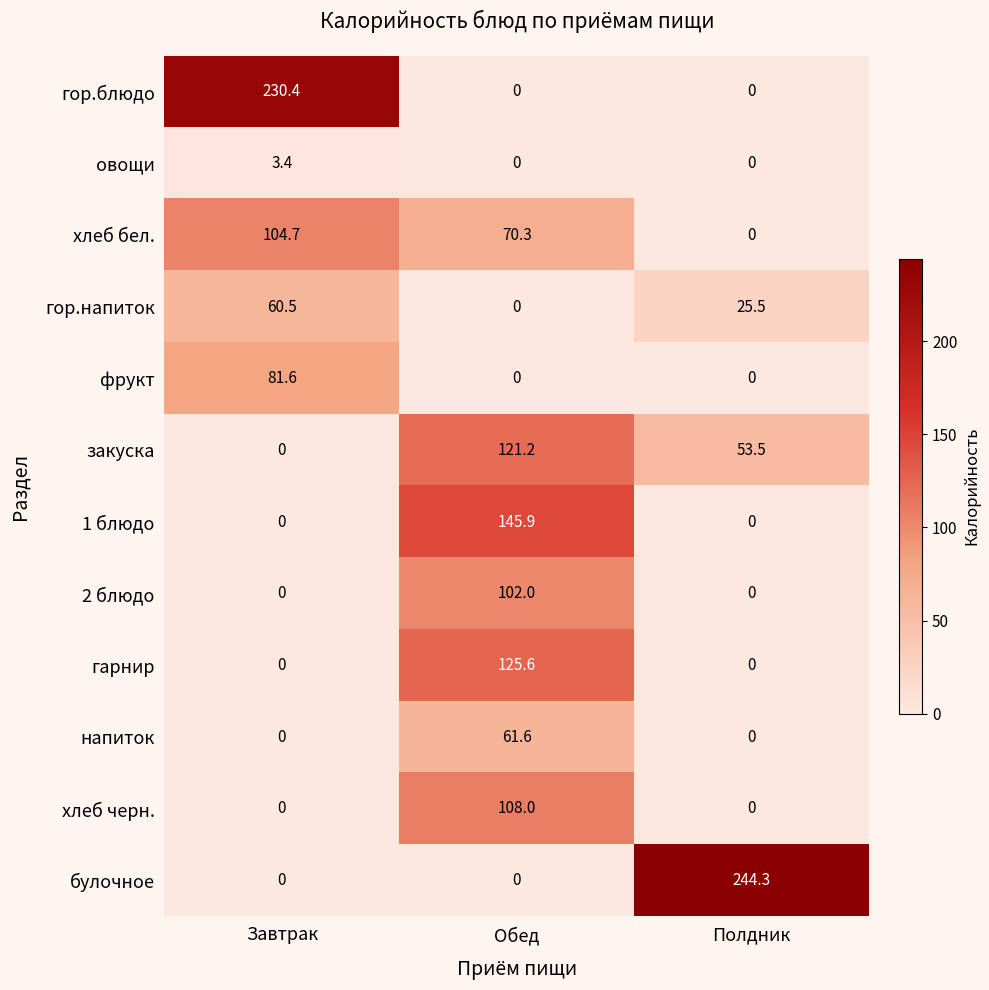

Which series has the largest total across all categories?

булочное